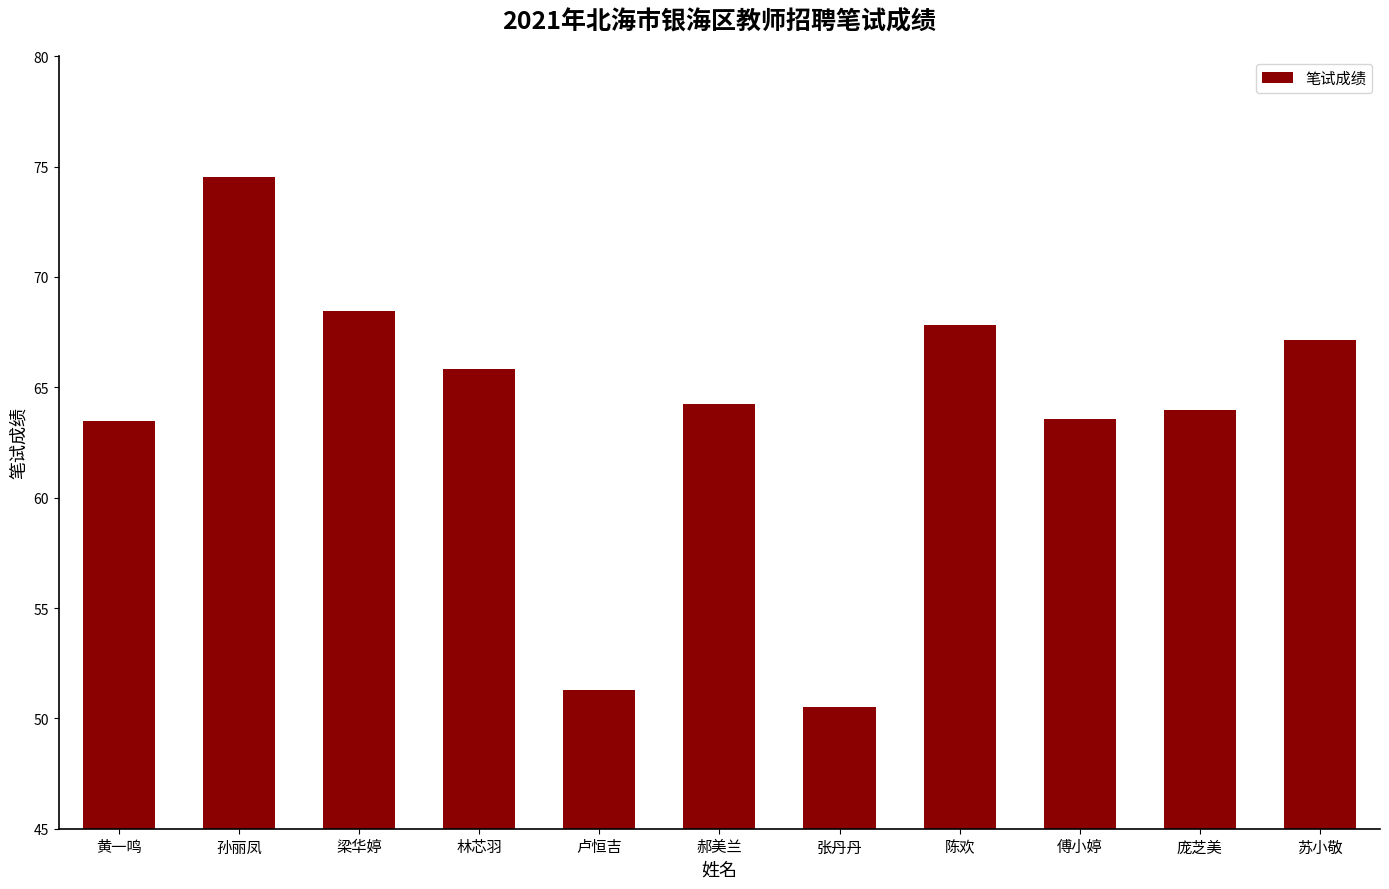

What is the change in value from 卢恒吉 to 庞芝美?

+12.7